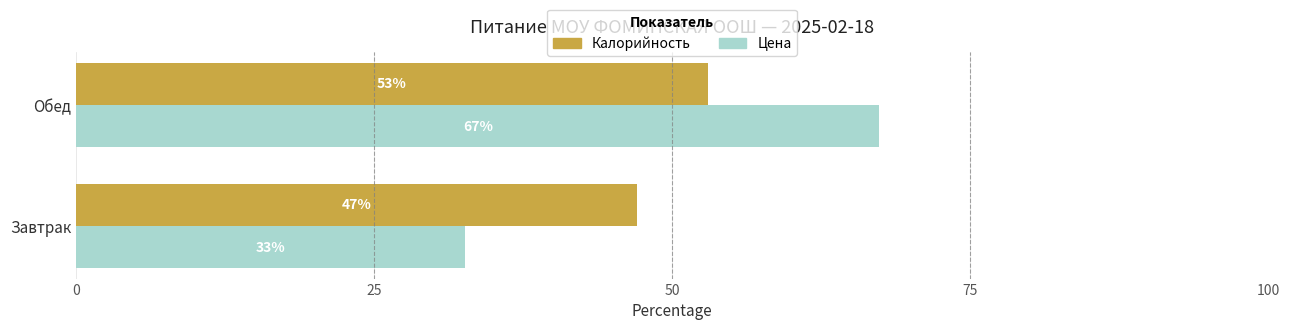

At which category does the chart reach its peak across all series?

Обед